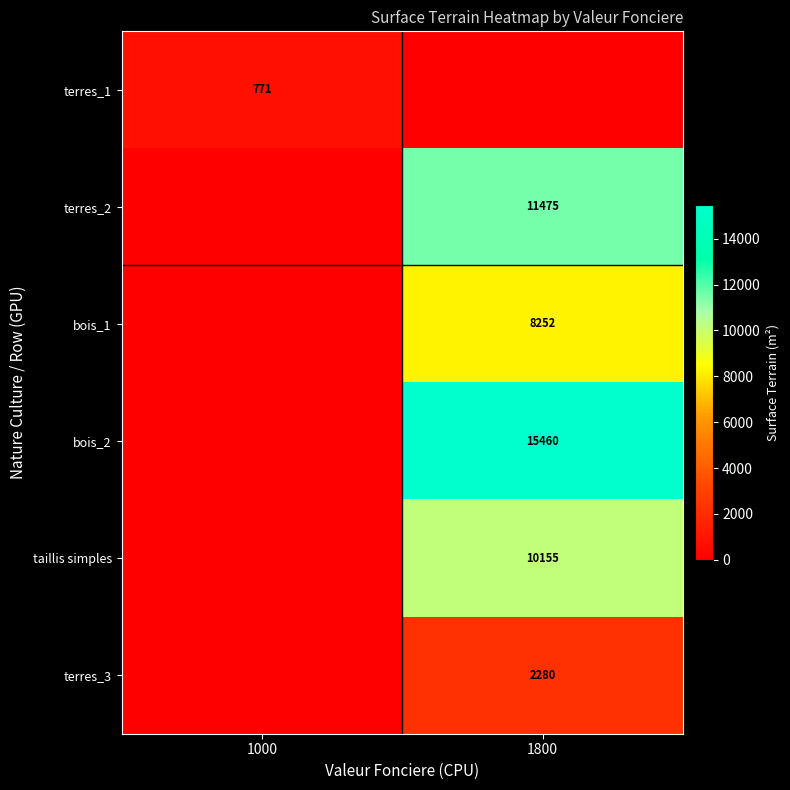

Is the value of terres_1 at 1000 greater than the value of terres_2 at 1800?

No